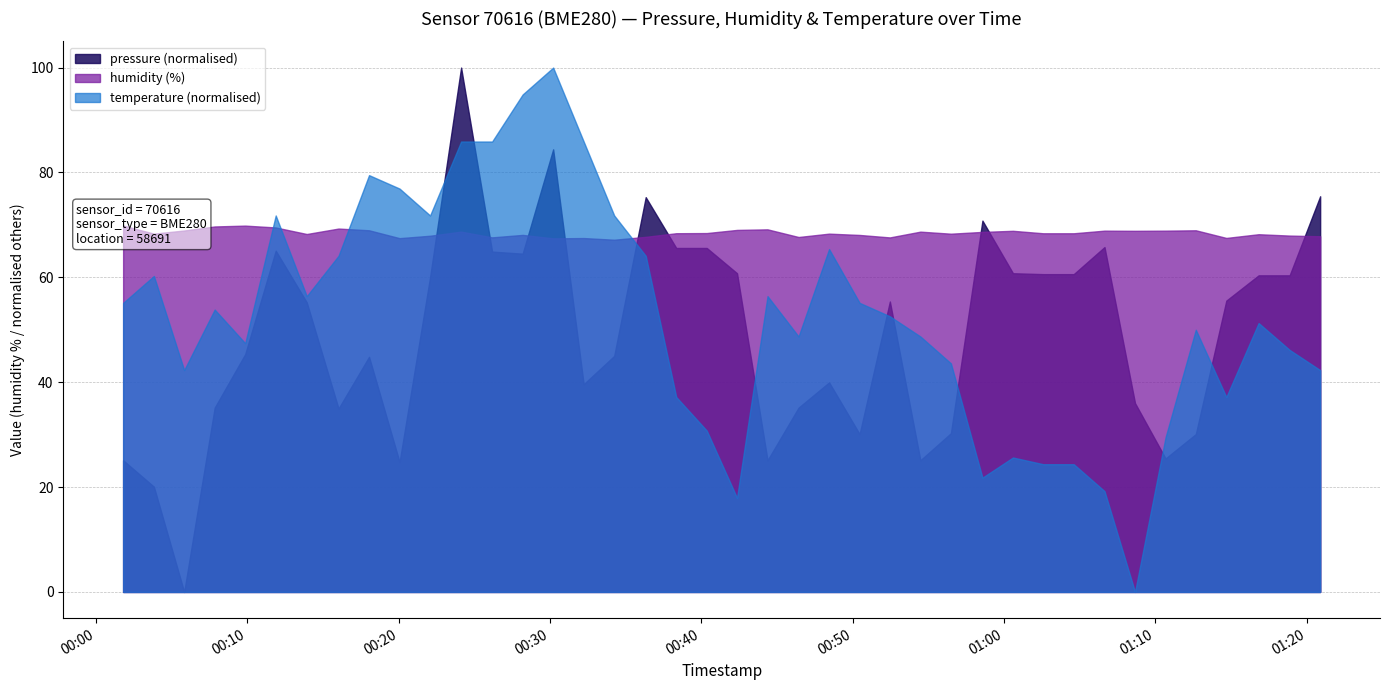

True or false: pressure and temperature intersect in this chart.

False